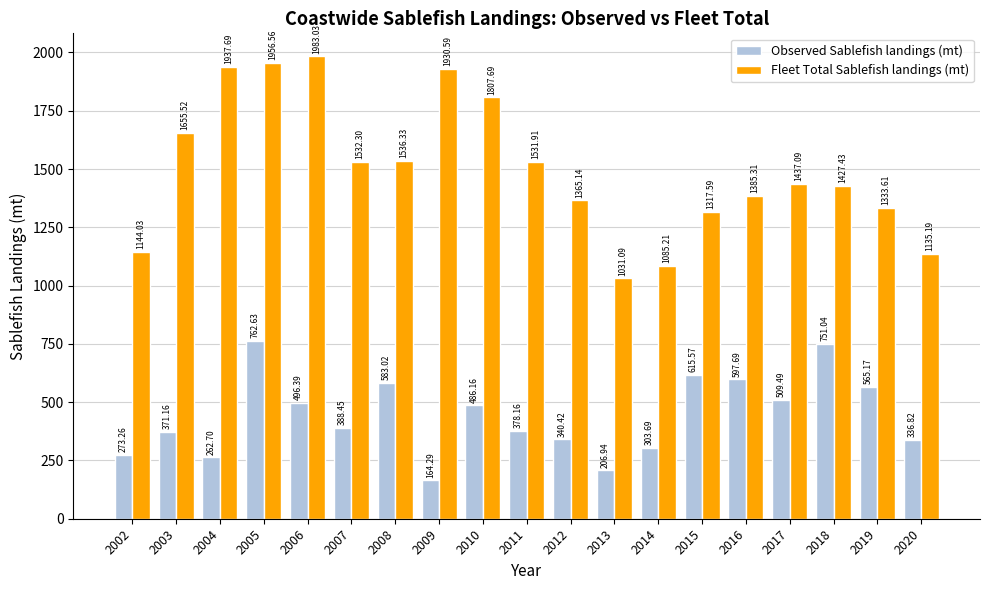

Rank the series by their average value, from highest to lowest.

Fleet Total Sablefish landings (mt), Observed Sablefish landings (mt)